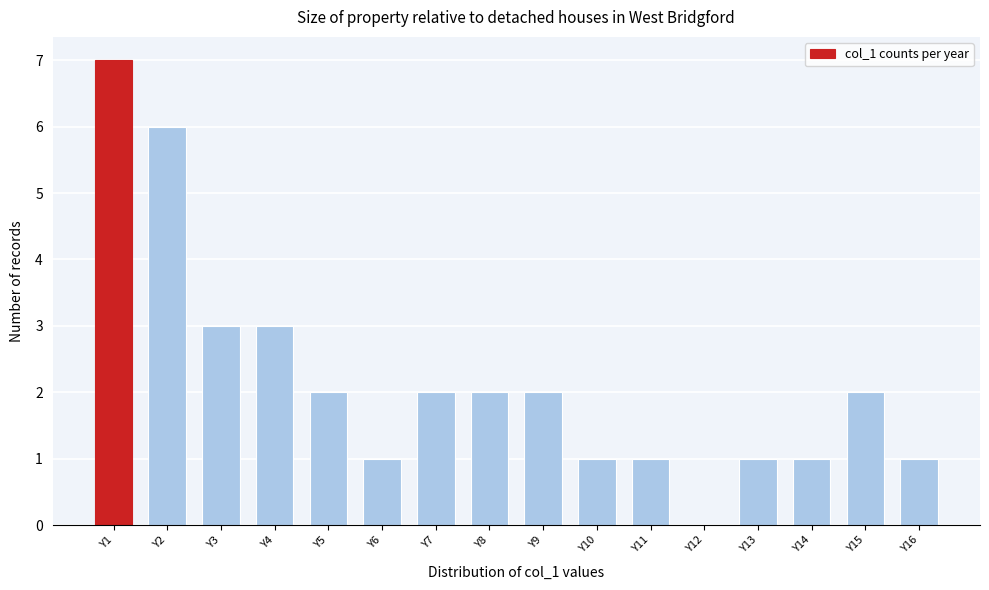

Reading left to right, extract all data points from this chart.

Y1=7	Y2=6	Y3=3	Y4=3	Y5=2	Y6=1	Y7=2	Y8=2	Y9=2	Y10=1	Y11=1	Y12=0	Y13=1	Y14=1	Y15=2	Y16=1